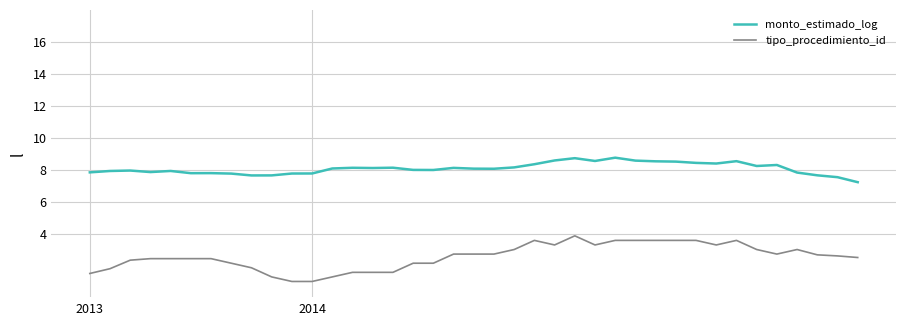

True or false: tipo_procedimiento_id and monto_estimado_log cross at least once.

False